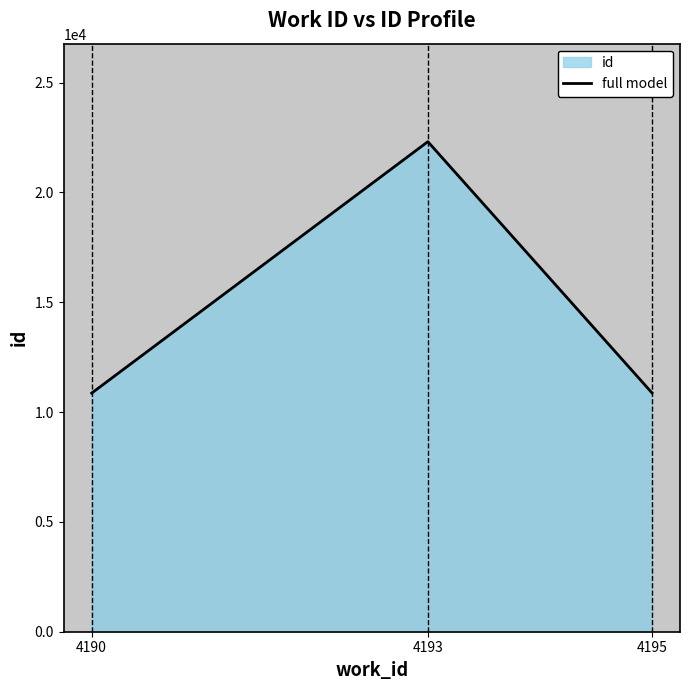

What is the sum of the values at 4193 and 4195?

33188